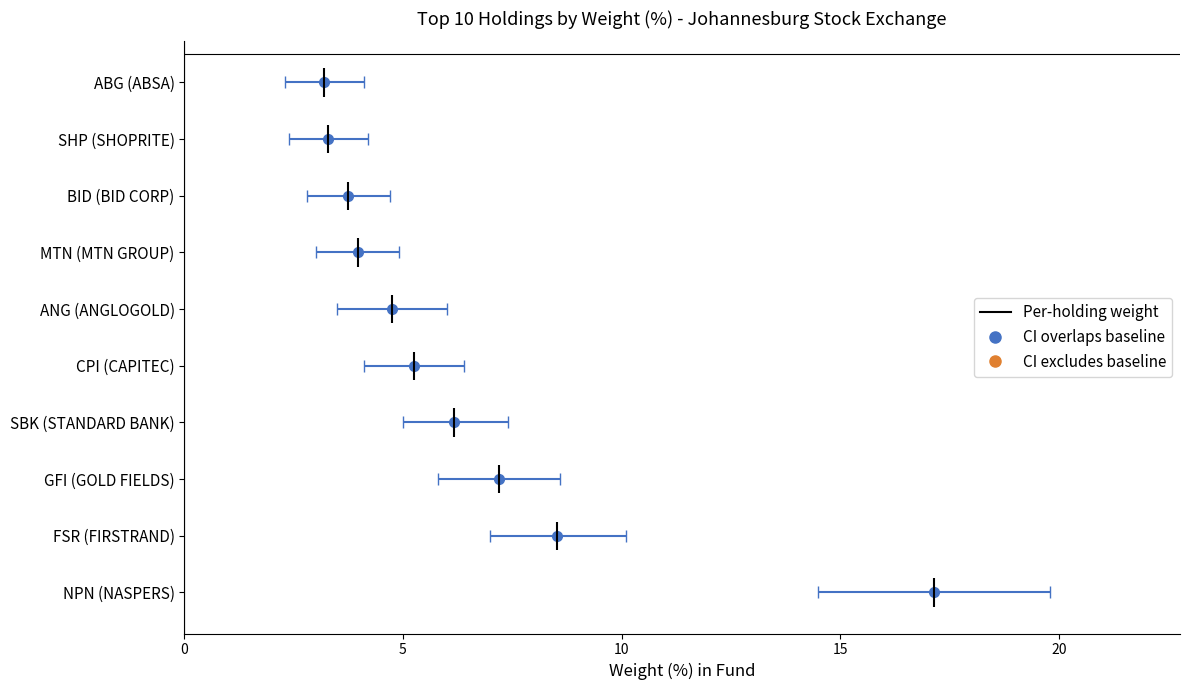

What position from the right is SBK?

7